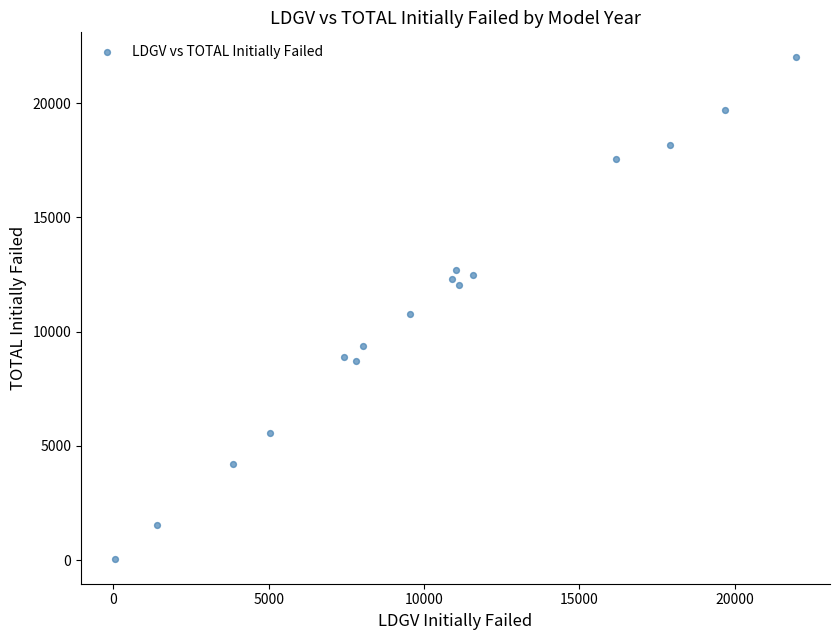

What Y value in the scatter plot is closest to 11032?

10758